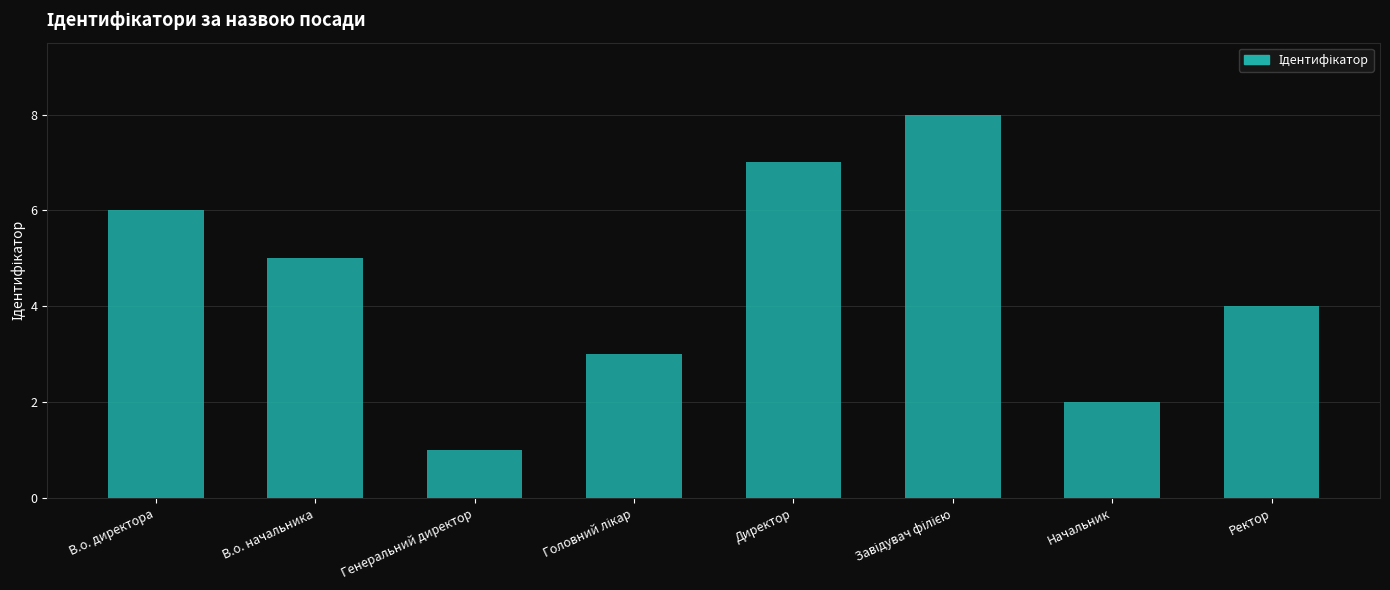

What is the change in value from Генеральний директор to Ректор?

+3